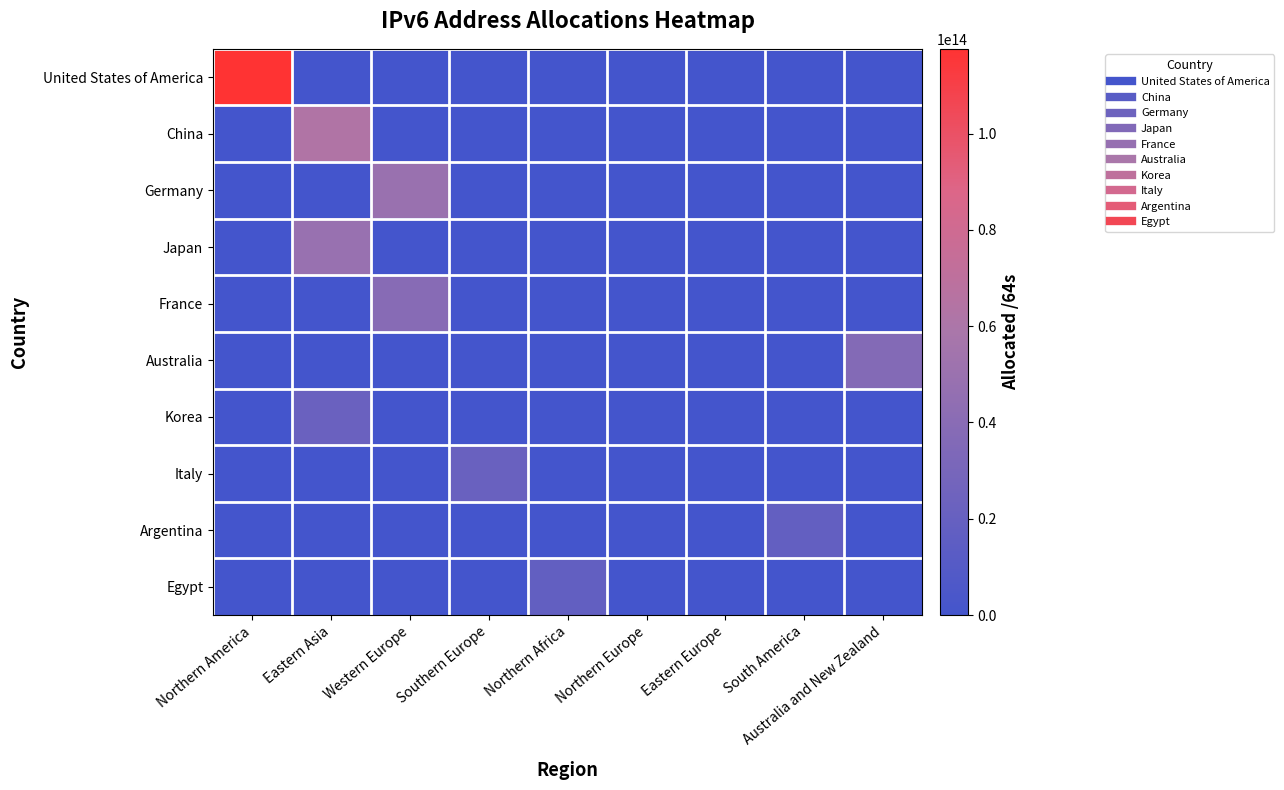

Which series has the largest total across all categories?

United States of America